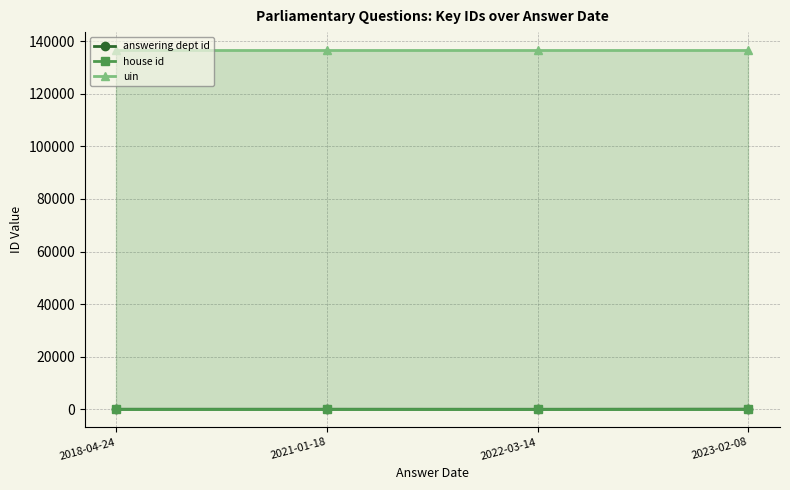

What is the minimum value for uin?

136656